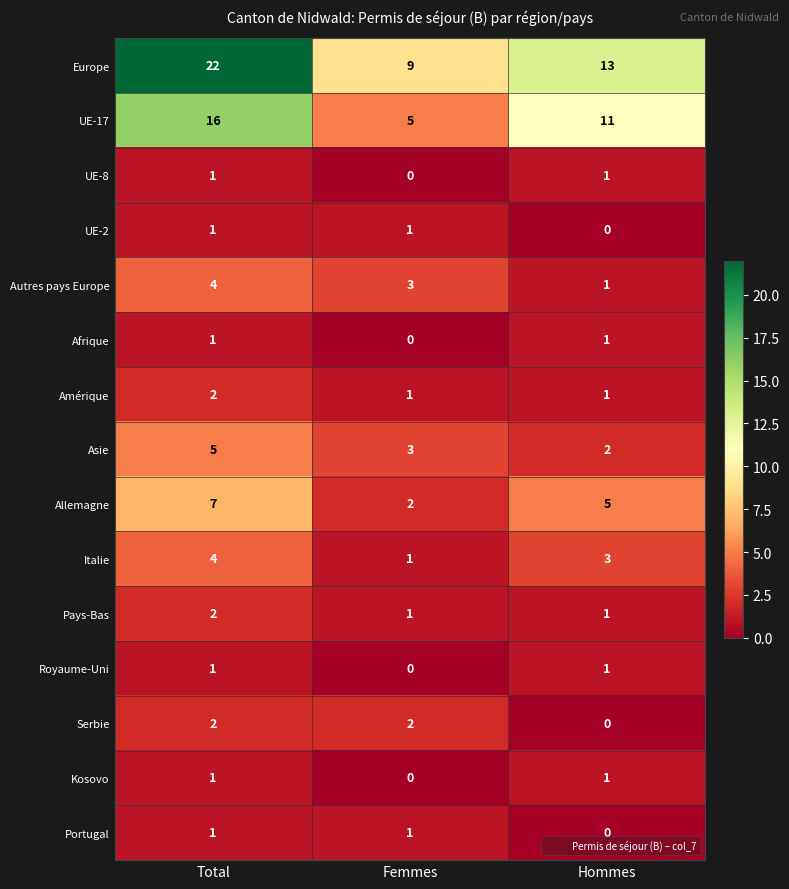

Which label corresponds to the largest value in the chart?

Total